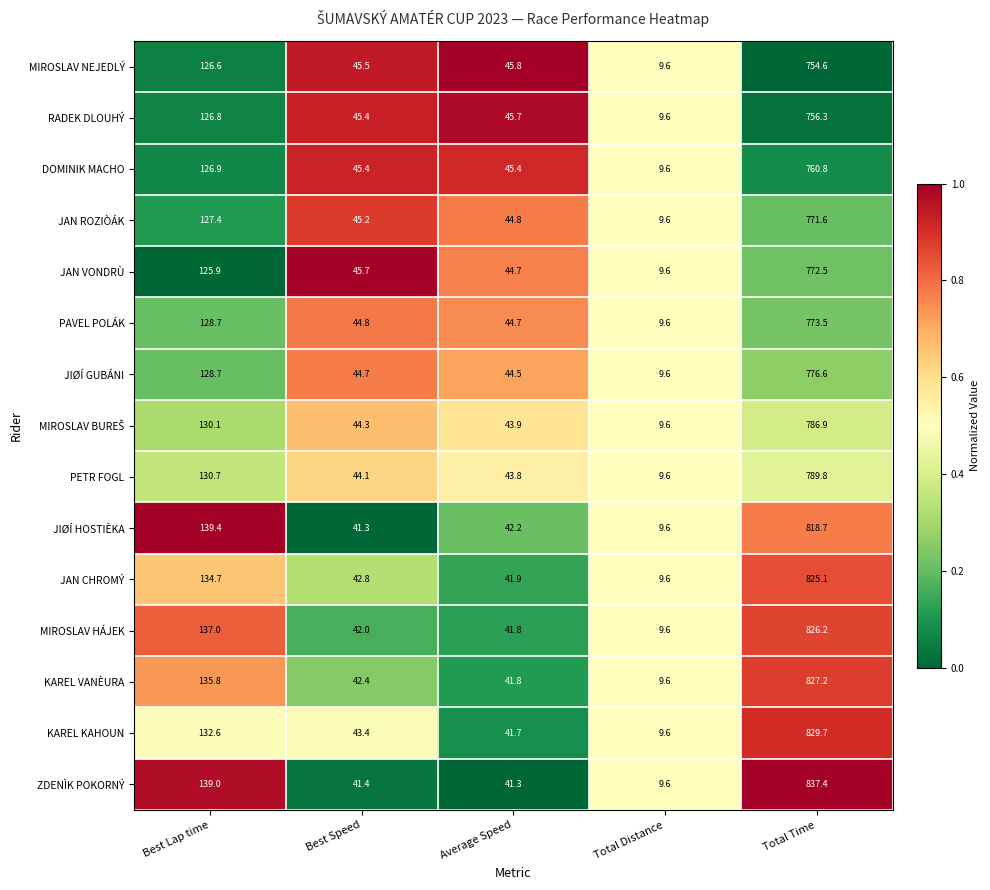

Which series has the widest spread of values?

ZDENÌK POKORNÝ